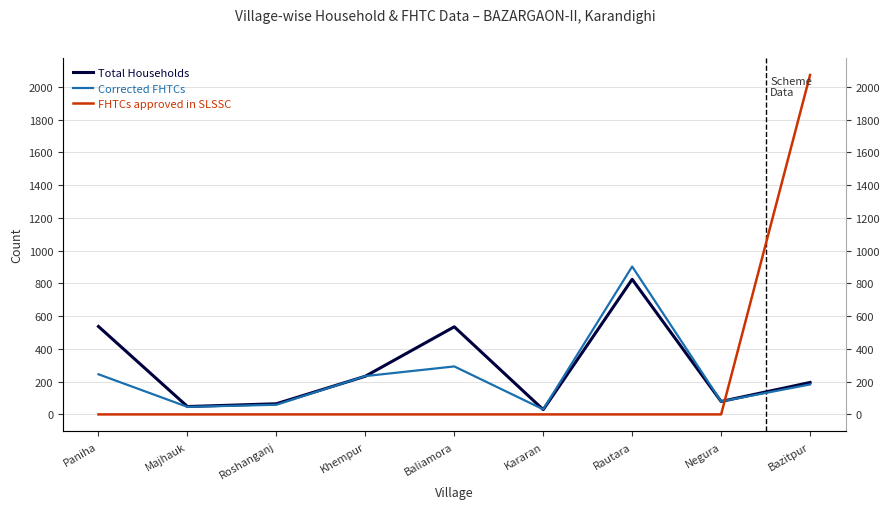

At which category is the sum across all series the highest?

Bazitpur